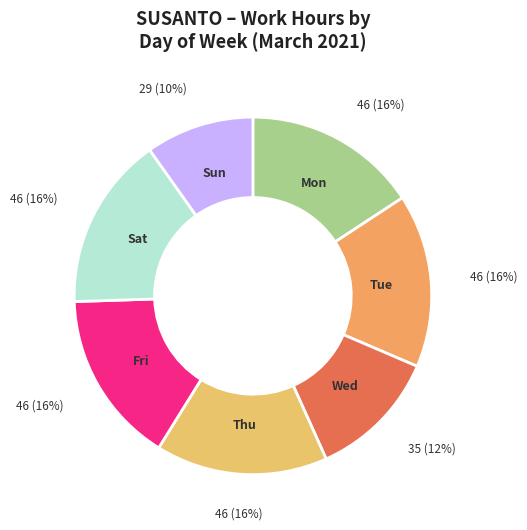

How many slices are in this pie chart?

7